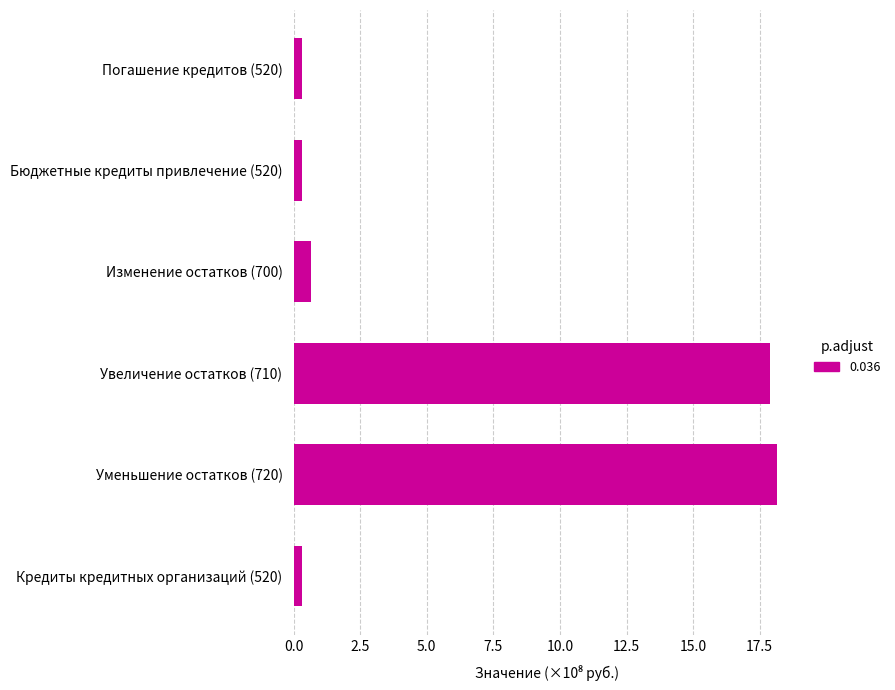

How many bars are there in total?

6